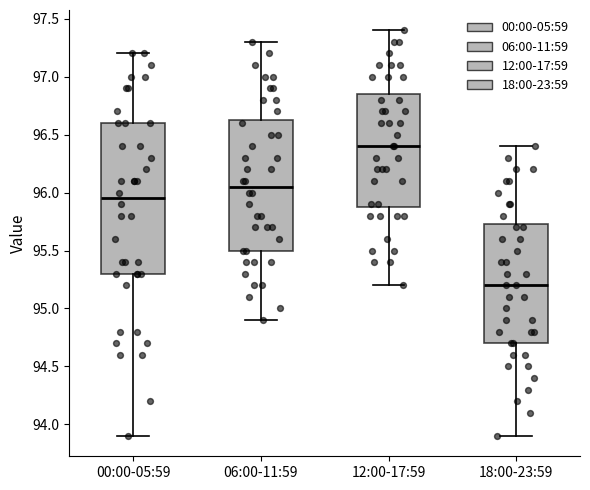

Reading left to right, transcribe this box plot: for each box, give where its median line is, the range the box spans, and where its two whiskers end, as read against the y-axis. The values are not printed on the chart, so give them approximately, as read against the axis.

00:00-05:59: median 95.95, box 95.30 to 96.60, whiskers 93.90 to 97.20
06:00-11:59: median 96.05, box 95.50 to 96.65, whiskers 94.90 to 97.30
12:00-17:59: median 96.40, box 95.90 to 96.85, whiskers 95.20 to 97.40
18:00-23:59: median 95.20, box 94.70 to 95.75, whiskers 93.90 to 96.40